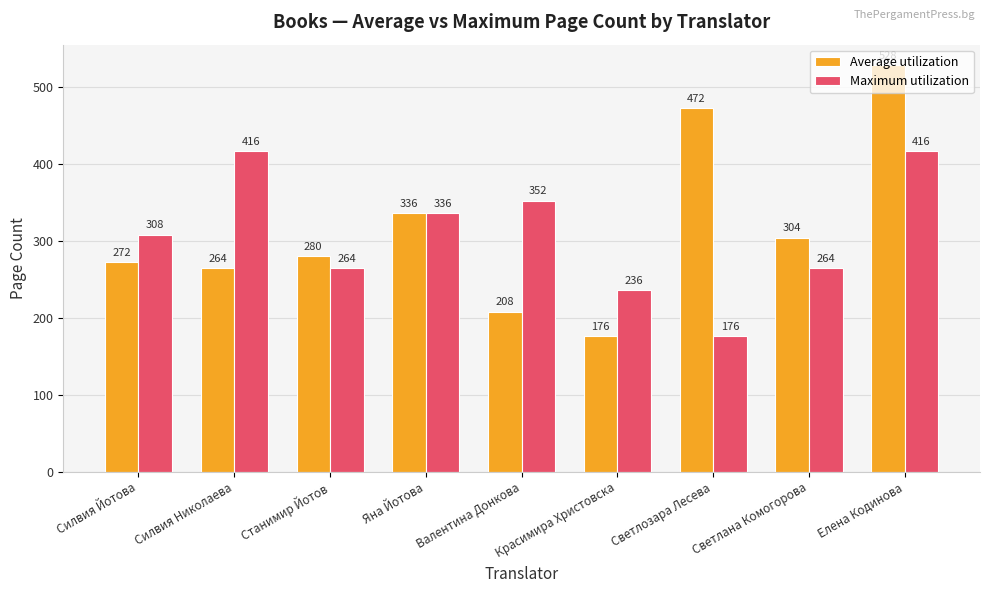

How many distinct data groups are displayed?

2